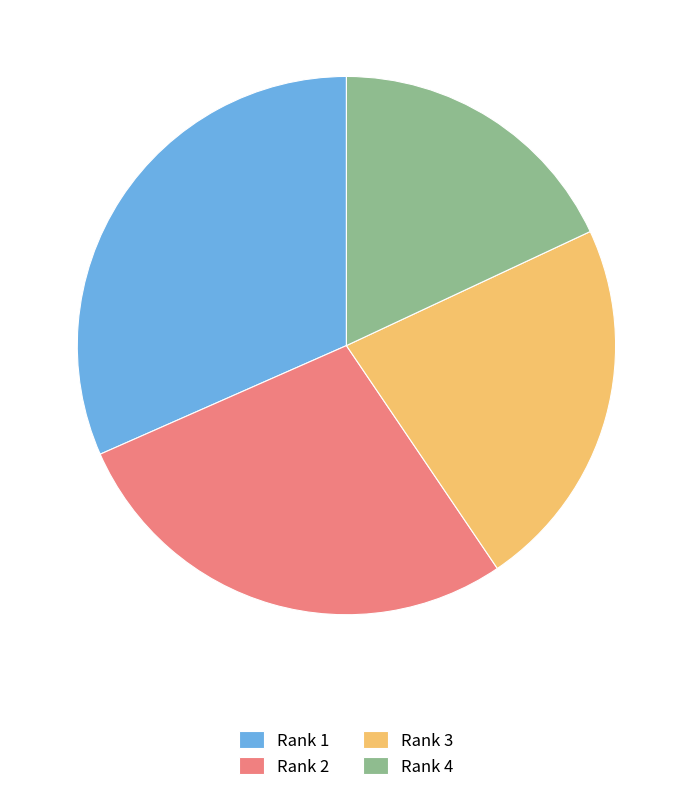

How many segments does this pie chart have?

4